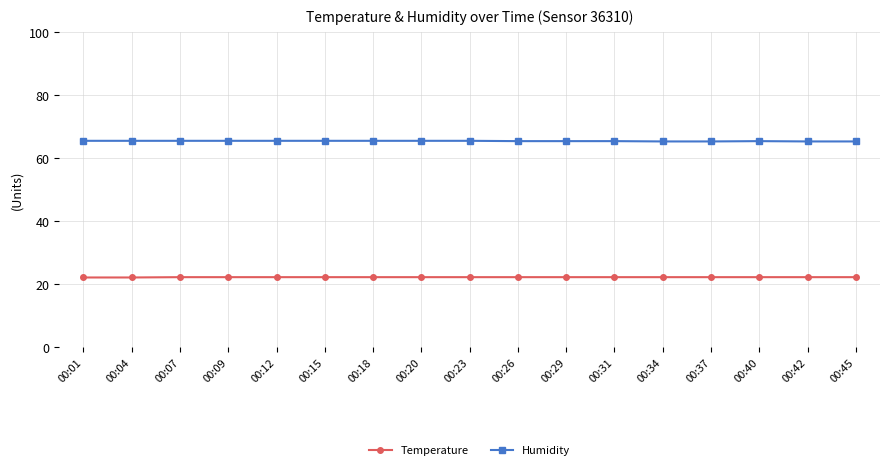

What is the smallest value displayed?

22.2